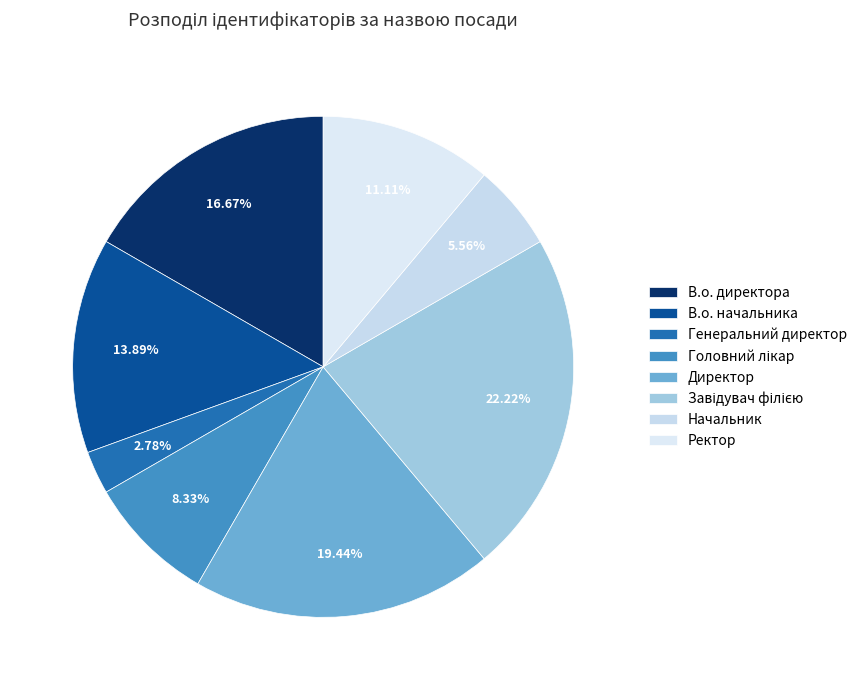

To the nearest percent, what percentage of the pie is В.о. директора?

17%